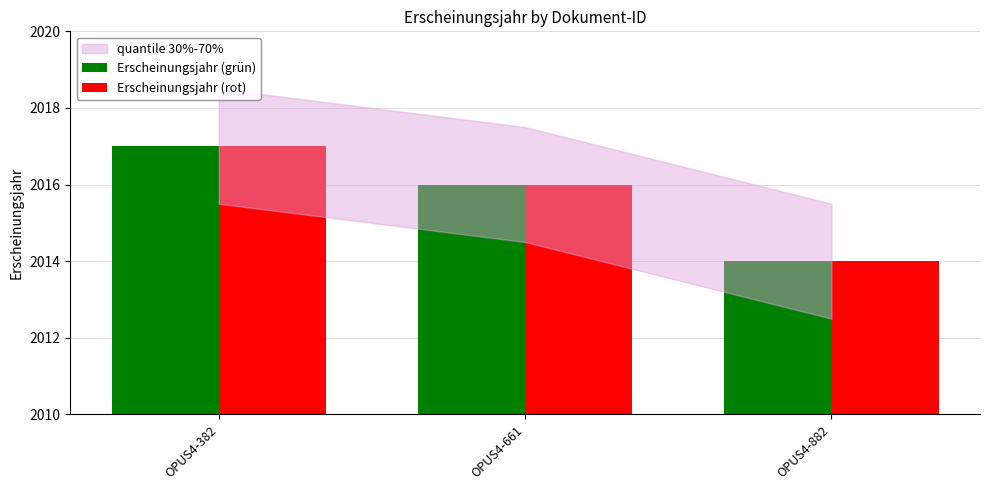

What is the sum of the Erscheinungsjahr (grün) values at OPUS4-382 and OPUS4-882?

4031